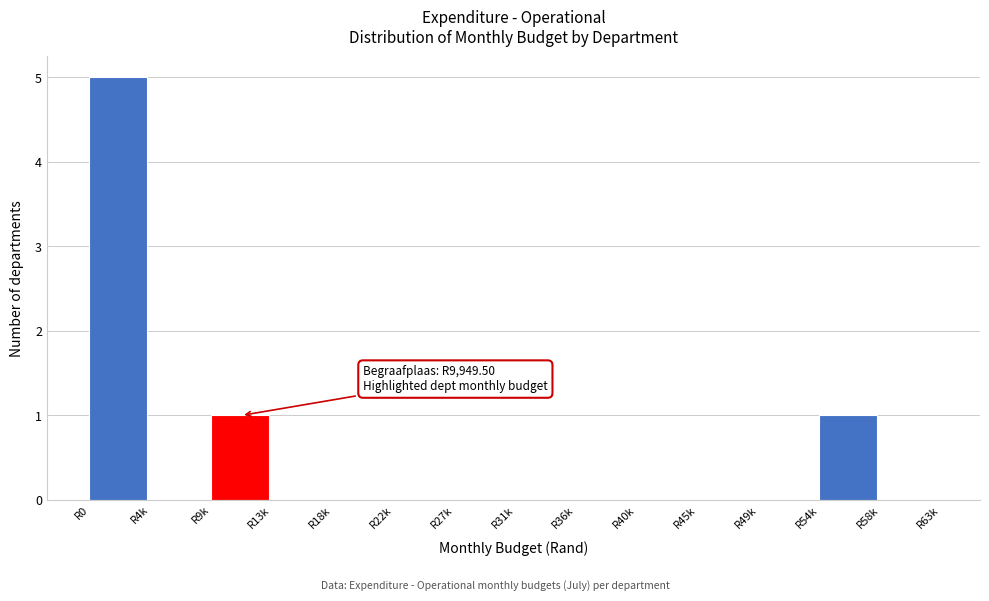

Reading left to right, transcribe all the data shown in this chart.

R0=5	R4k=0	R9k=1	R13k=0	R18k=0	R22k=0	R27k=0	R31k=0	R36k=0	R40k=0	R45k=0	R49k=0	R54k=1	R58k=0